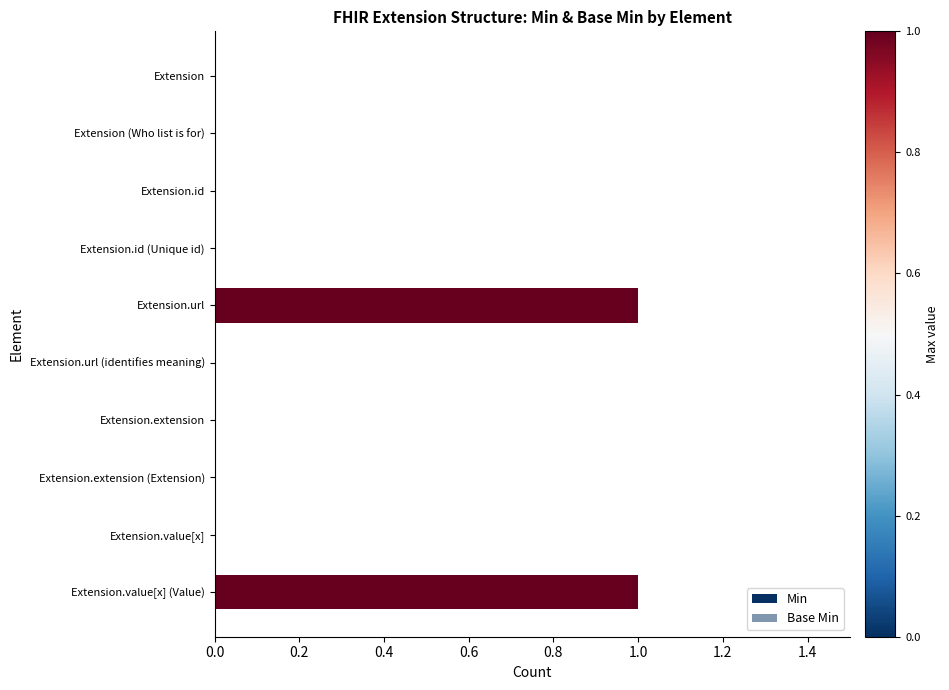

What position from the left is Extension?

1